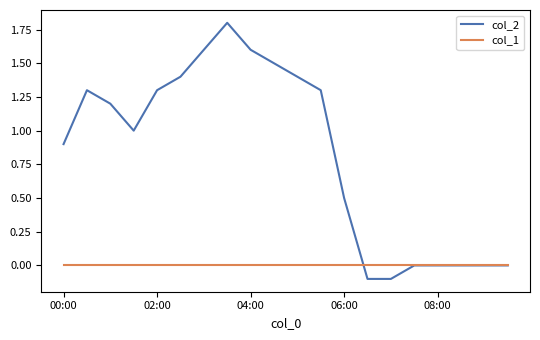

Which series has the largest range (max minus min)?

col_2